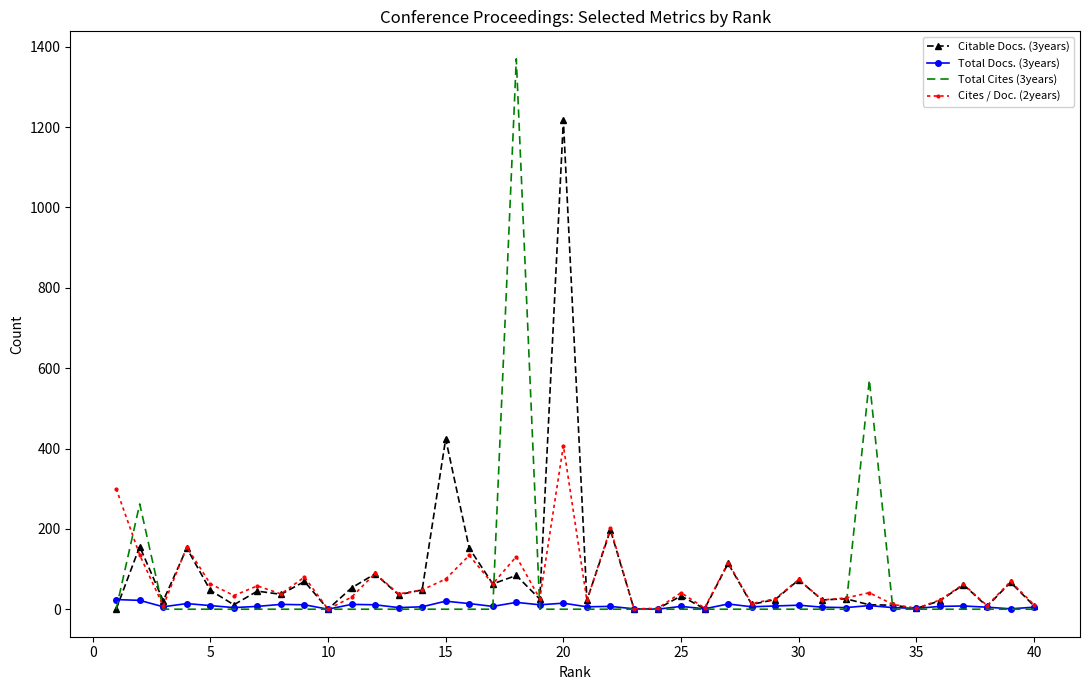

What is the greatest value displayed?

1370